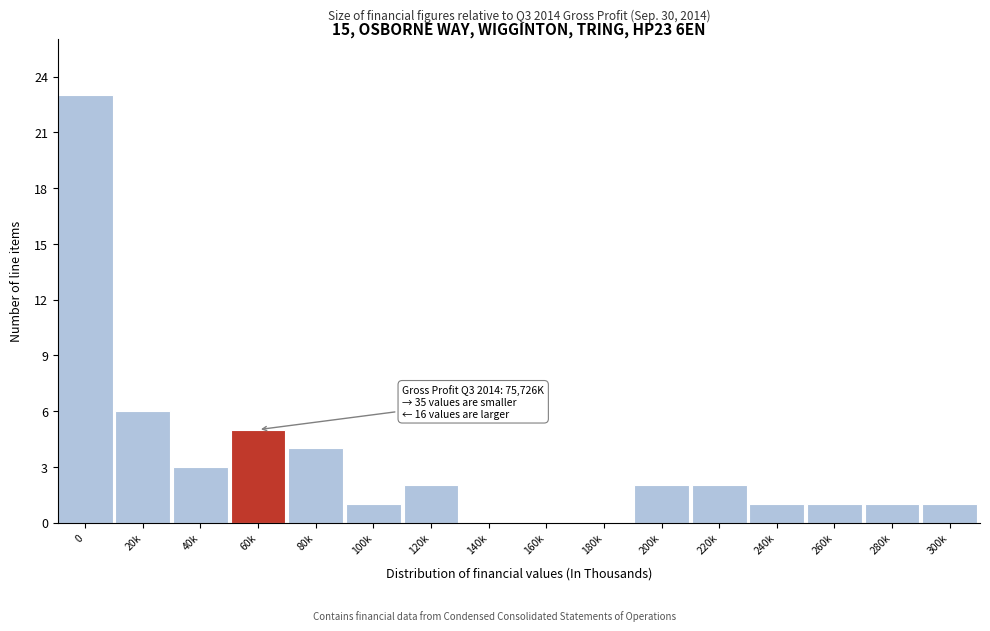

Reading left to right, transcribe all the data shown in this chart.

0=23	20k=6	40k=3	60k=5	80k=4	100k=1	120k=2	140k=0	160k=0	180k=0	200k=2	220k=2	240k=1	260k=1	280k=1	300k=1